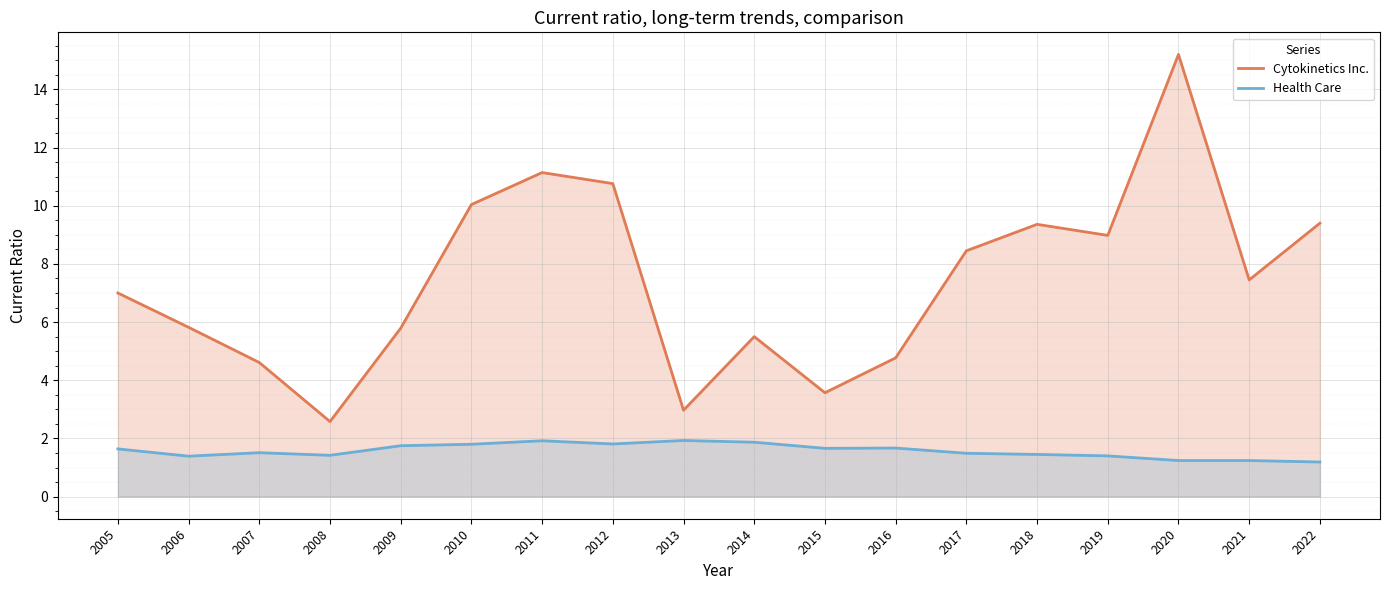

How many values in the Cytokinetics Inc. series exceed 7?

9